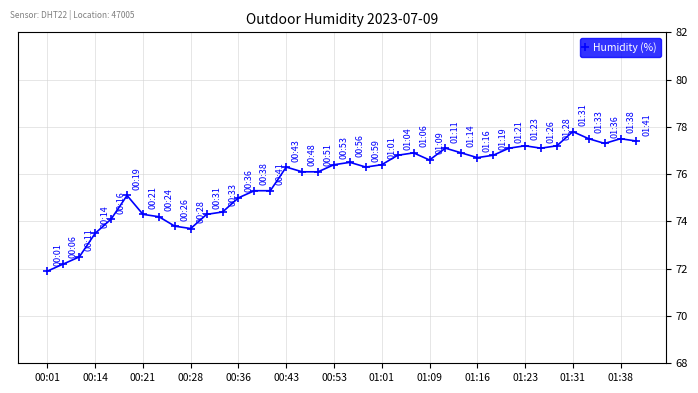

What is the average value?

75.7